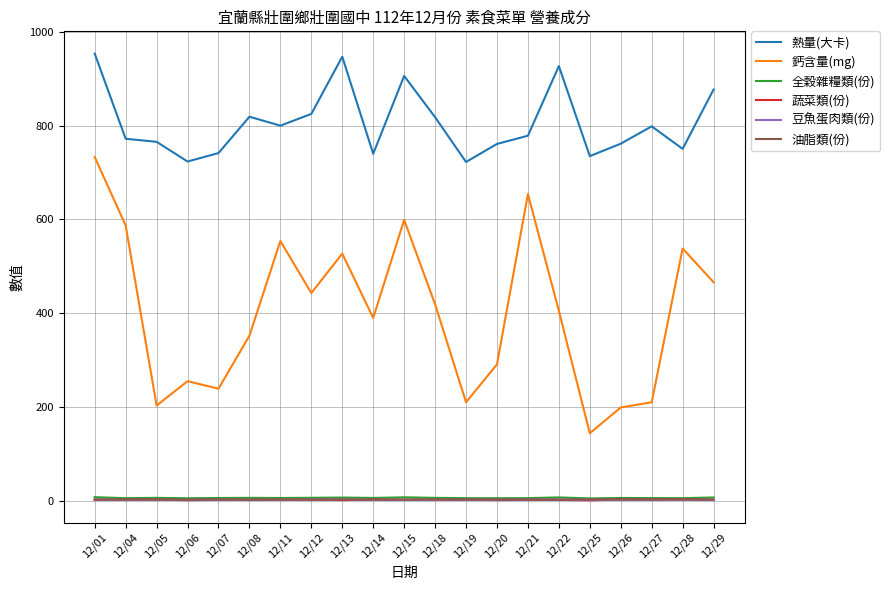

True or false: 豆魚蛋肉類(份) has more than 2 points higher than both neighbors.

True